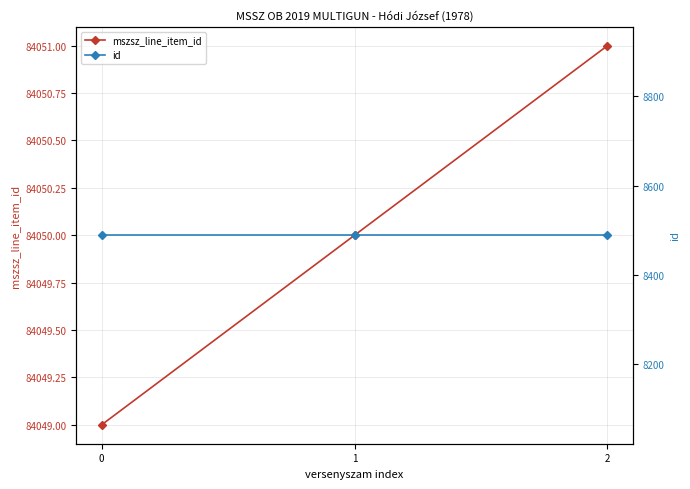

How many lines are shown in the chart?

2